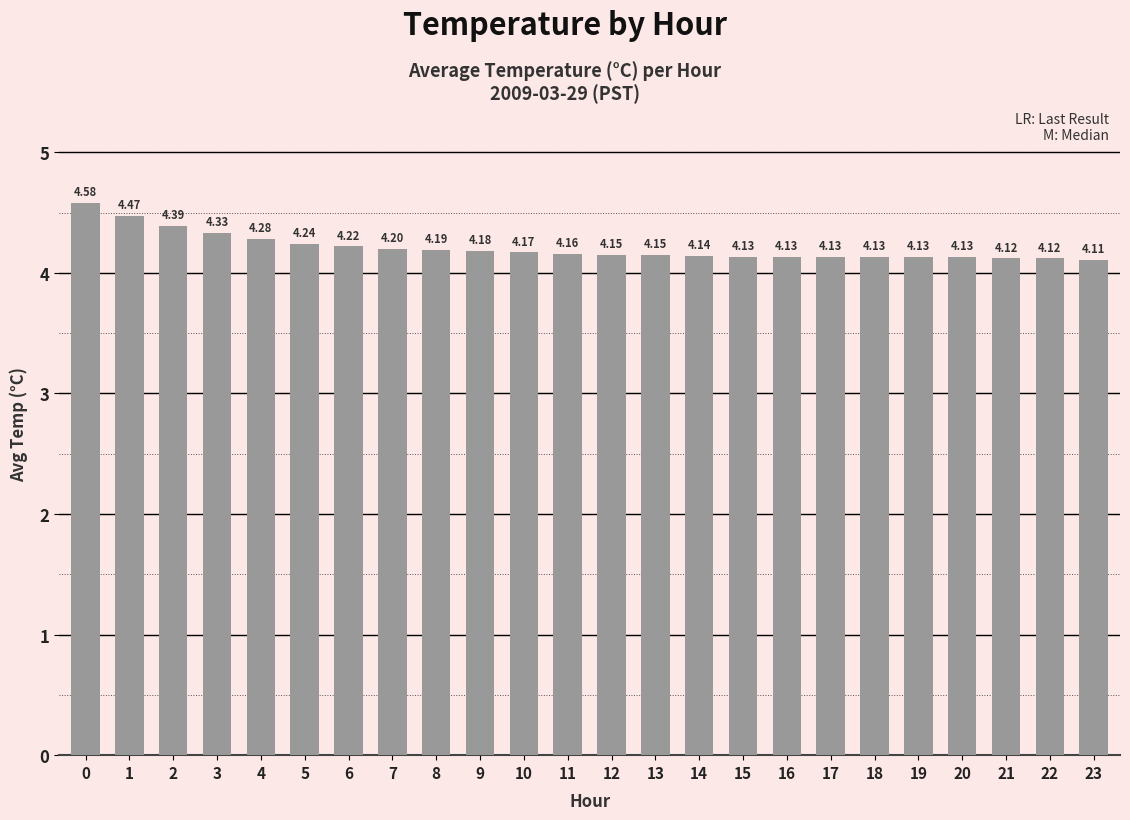

What is the difference between the maximum and minimum values?

0.5